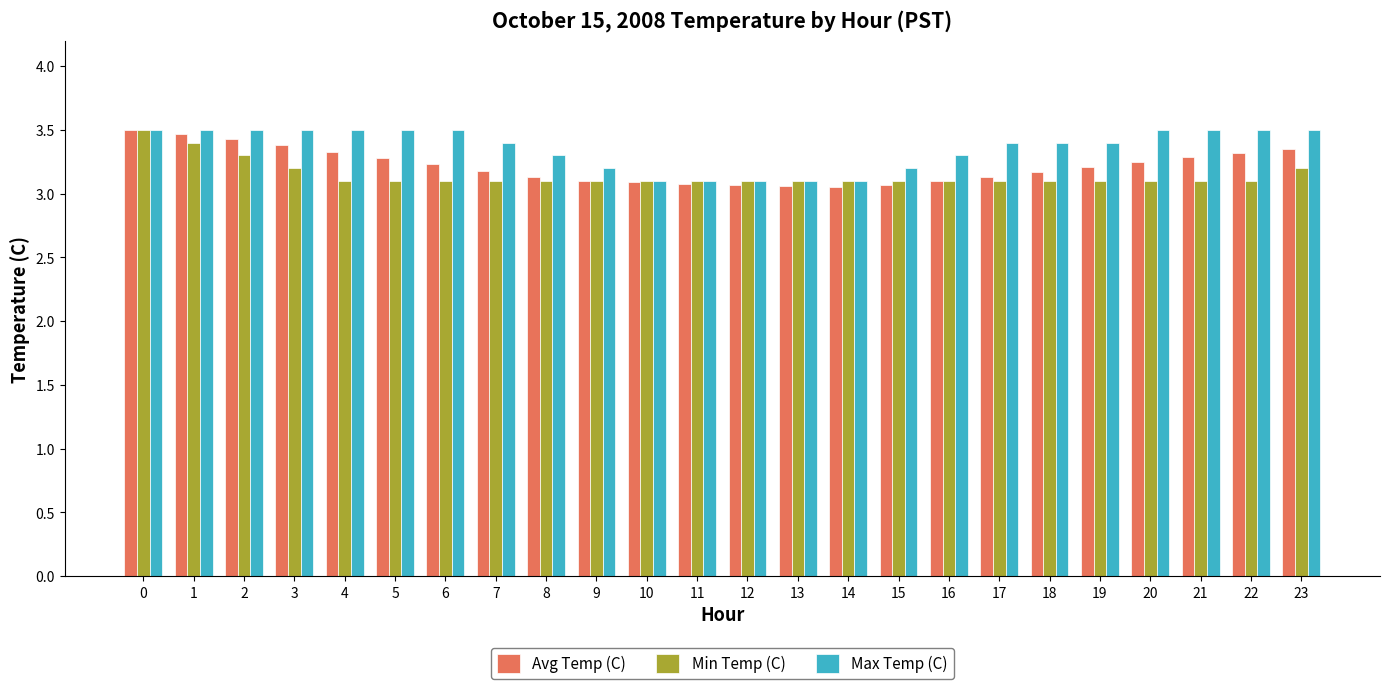

The Max Temp (C) series shows 3.5 at 6. True or false?

True